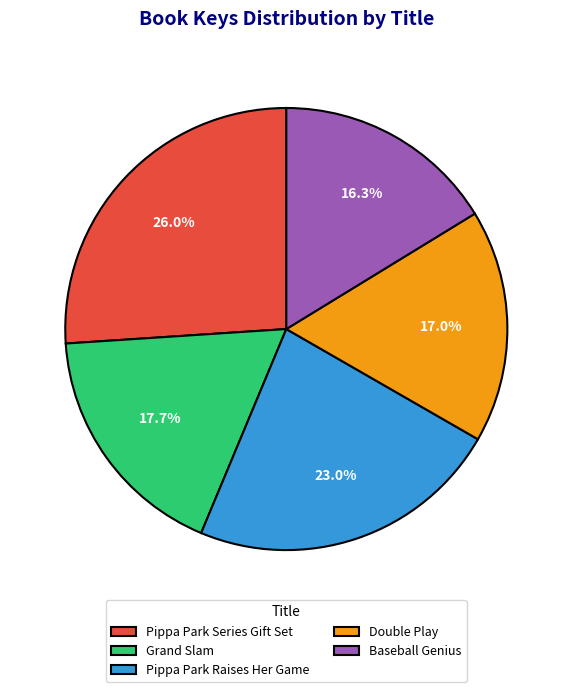

What is the largest slice in the pie chart?

Pippa Park Series Gift Set